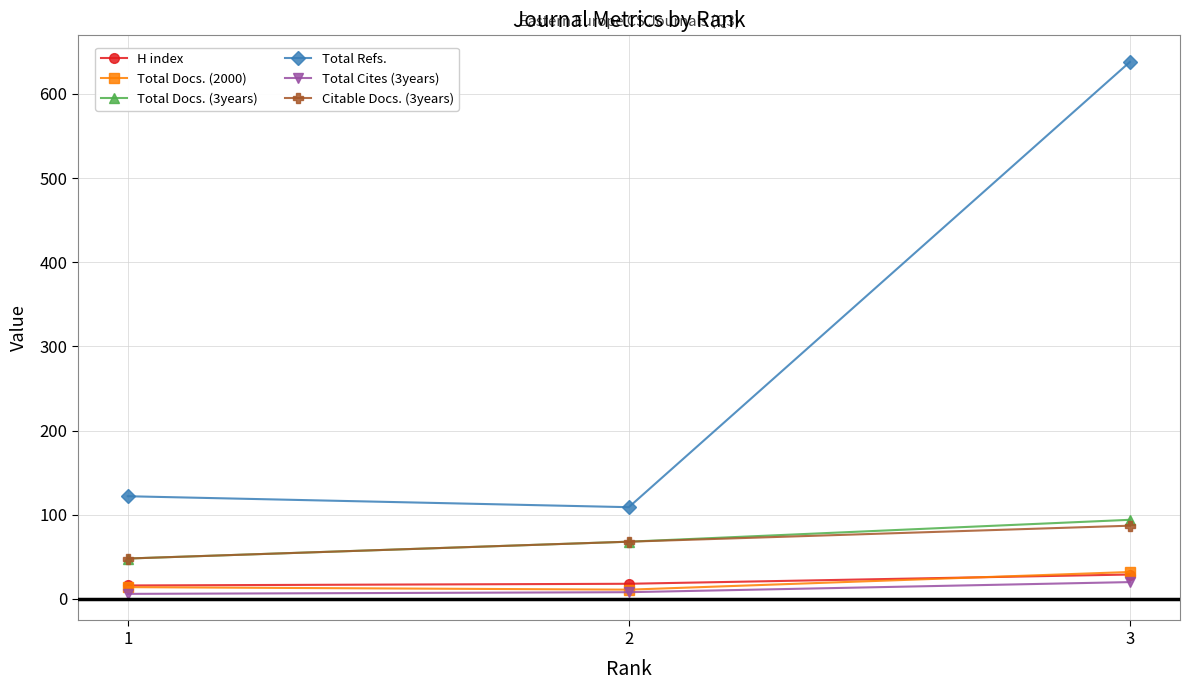

At which category does the chart reach its peak across all series?

3